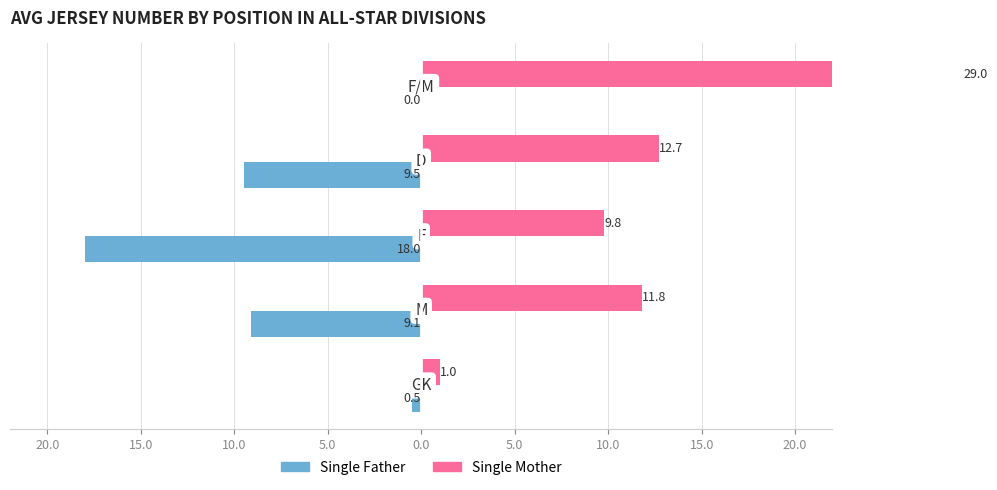

Reading right to left, what are all the values shown in this chart?

Single Father: 5.0=0.0	10.0=-9.5	15.0=-18.0	20.0=-9.1	25.0=-0.5
Single Mother: 5.0=29.0	10.0=12.7	15.0=9.8	20.0=11.8	25.0=1.0